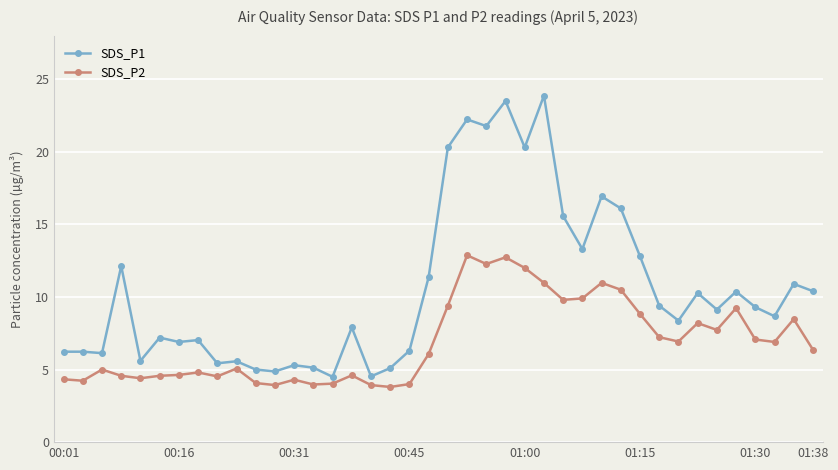

Which series has the largest total across all categories?

SDS_P1